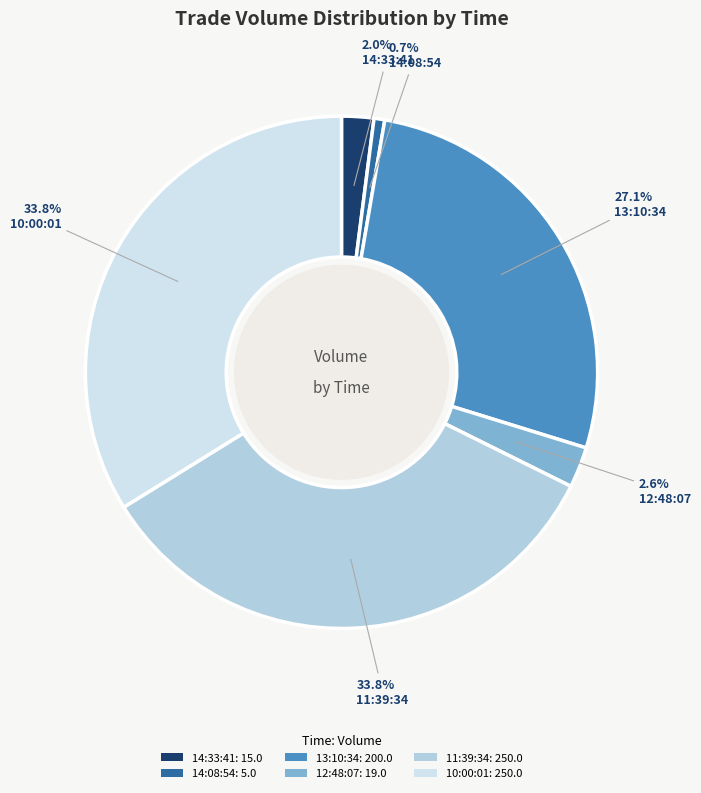

Is there any slice that represents more than half of the pie?

No